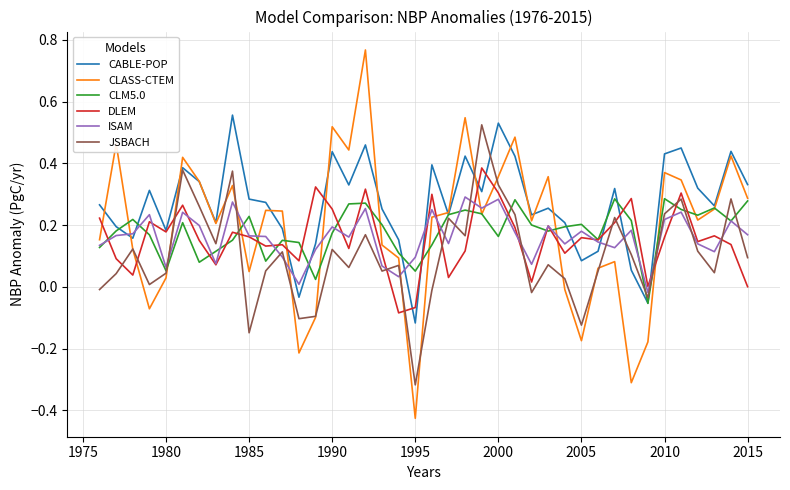

How many values in the CLM5.0 series are below 0?

1